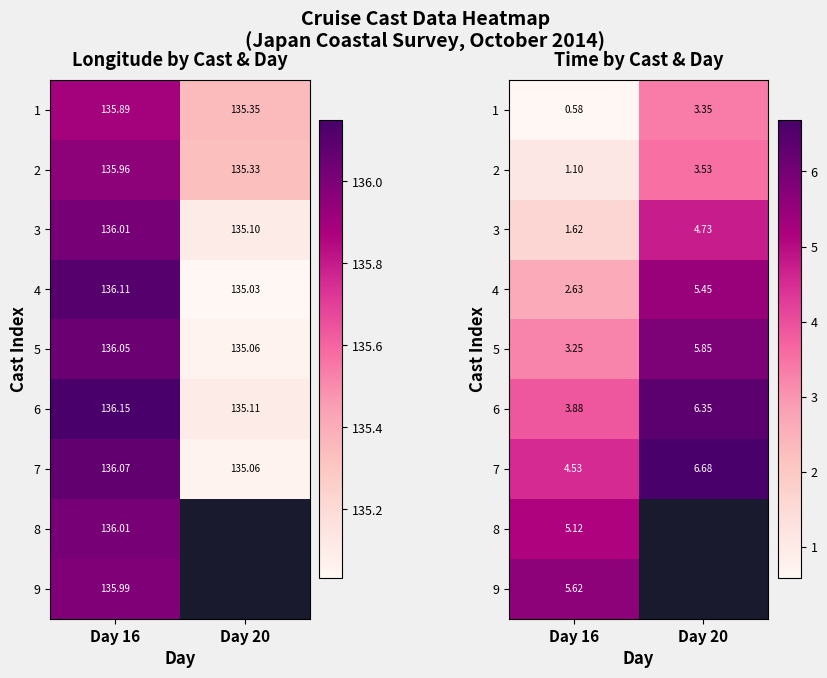

How many values in the 5 series exceed 5?

1